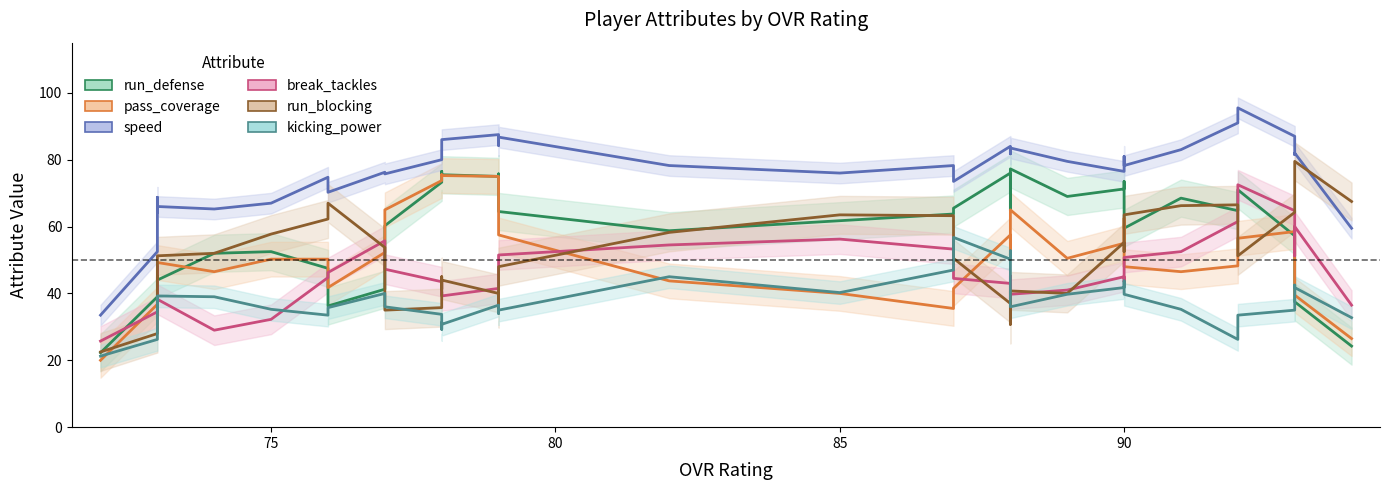

The value of speed at 75 is 15.8. True or false?

False